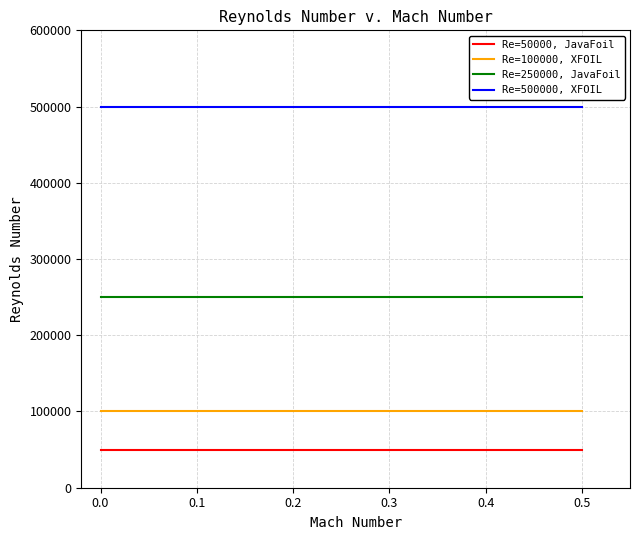

True or false: Re=100000, XFOIL and Re=500000, XFOIL intersect in this chart.

False